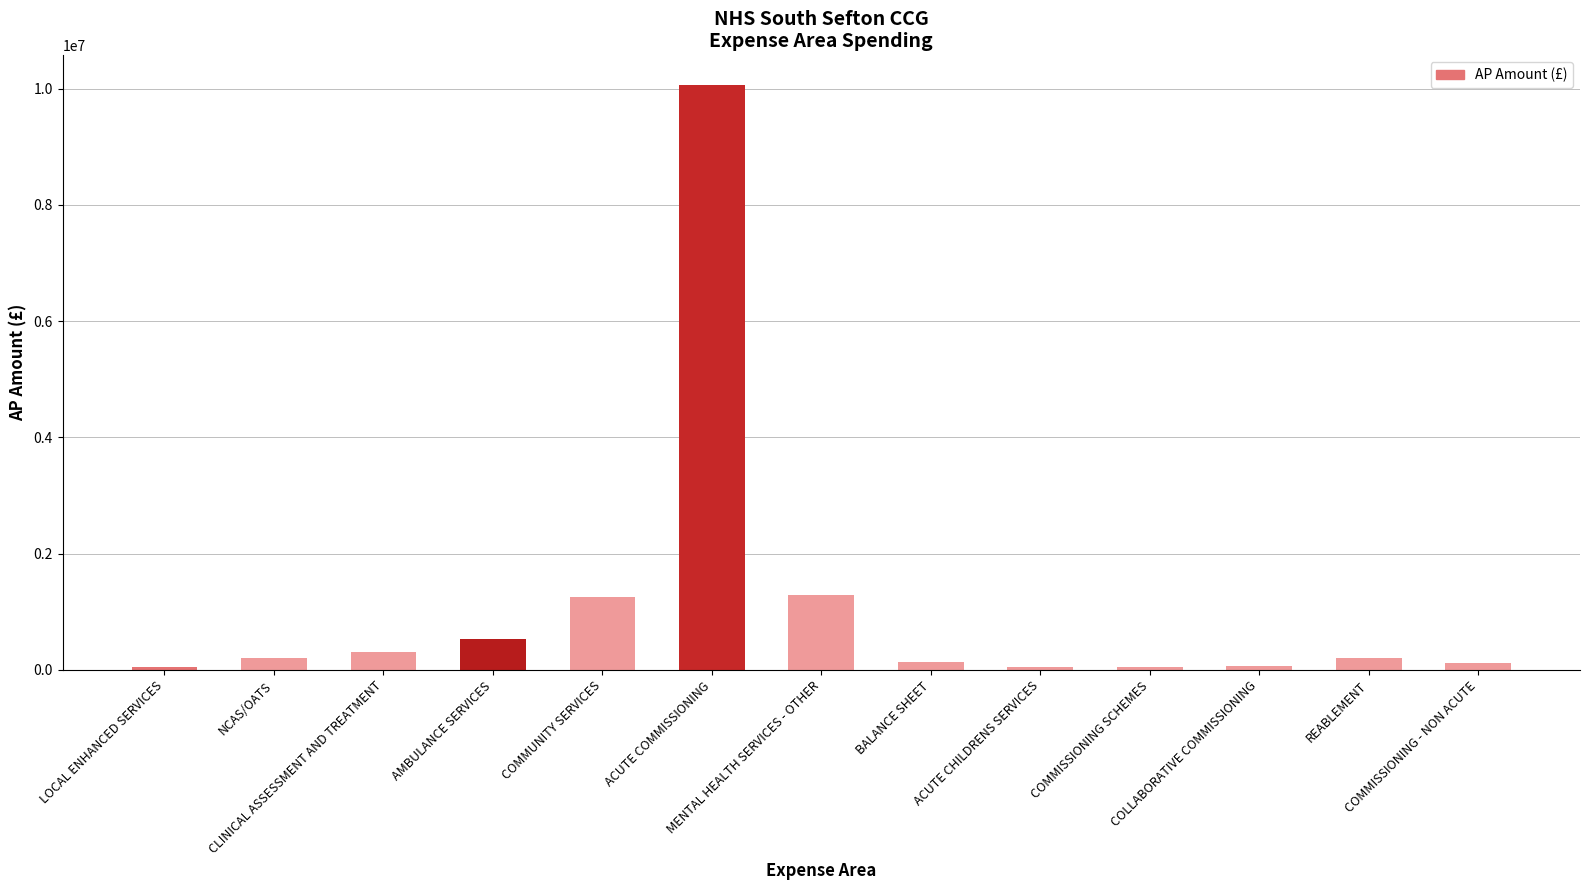

Read the value at COMMISSIONING - NON ACUTE.

110119.0